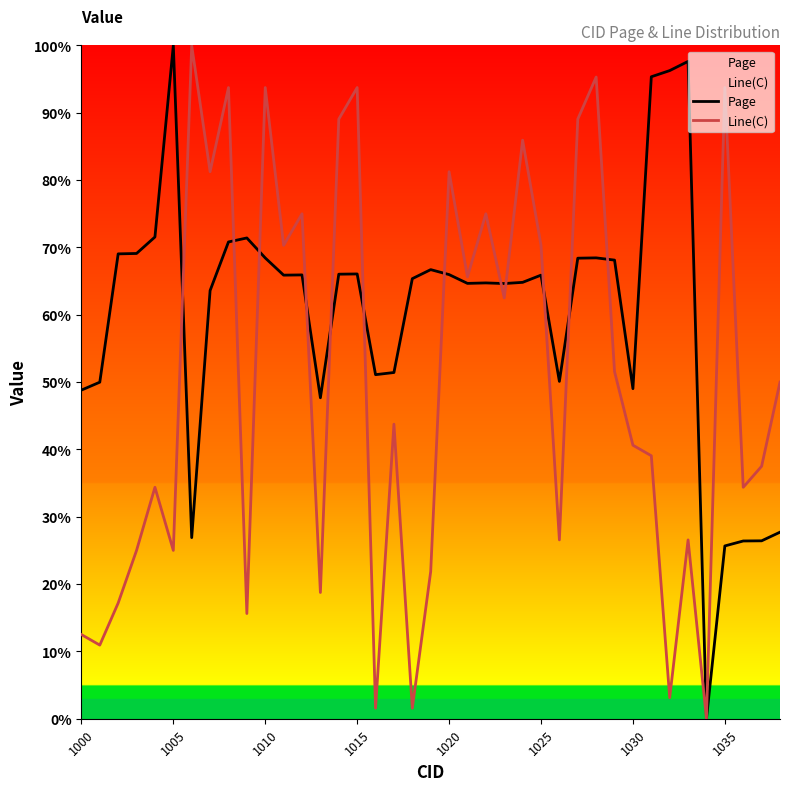

Which series has the largest total across all categories?

Page